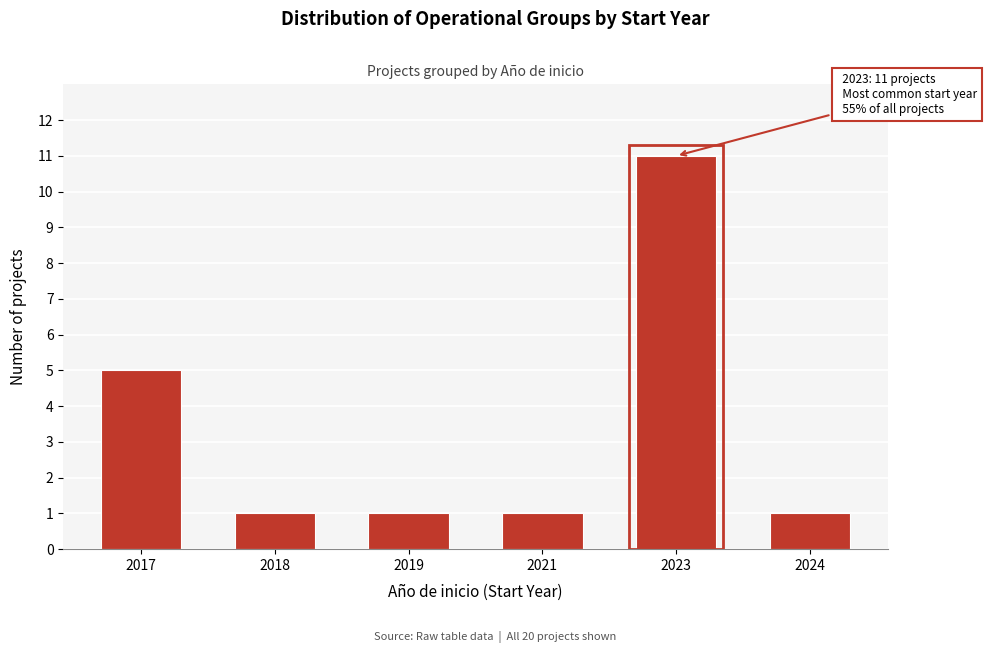

Reading right to left, list all the values displayed in this chart.

2024=1	2023=11	2021=1	2019=1	2018=1	2017=5